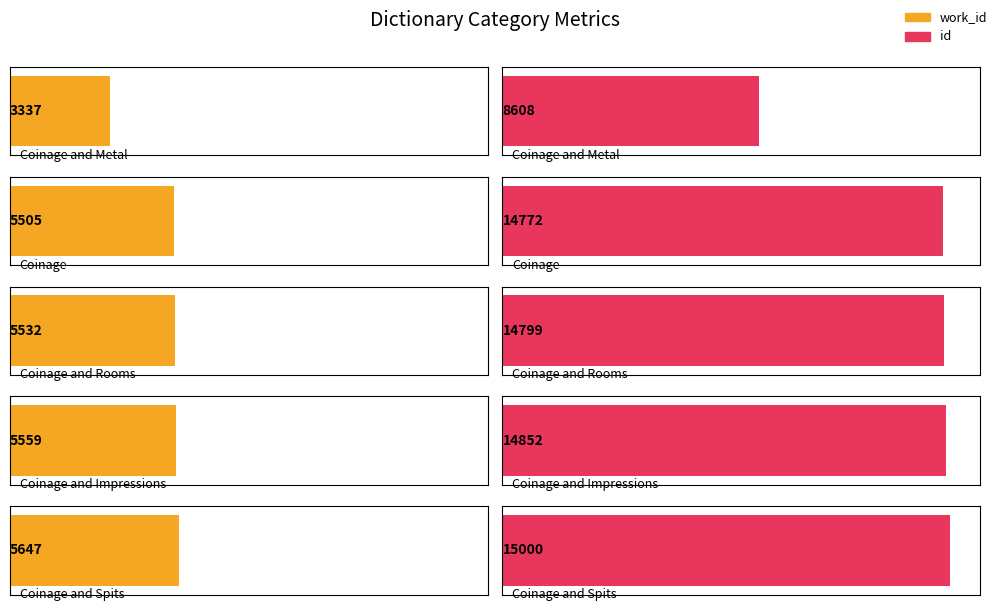

How many bars are there in each group?

2